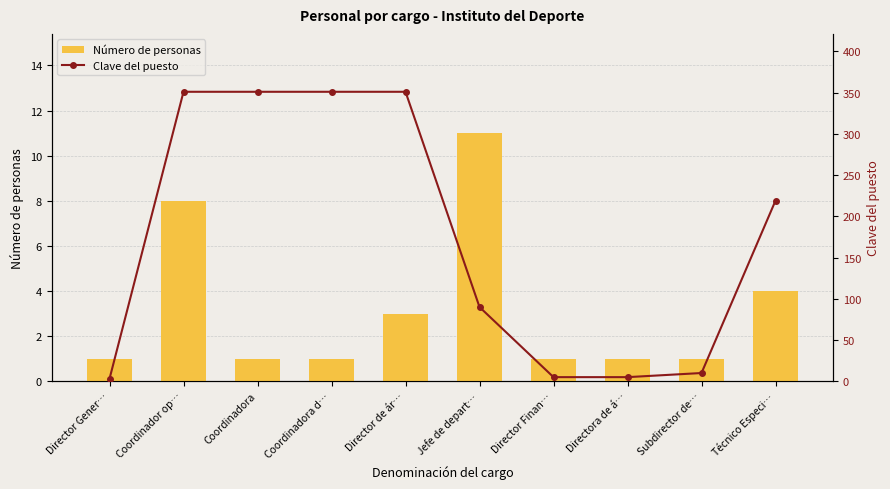

Which series has the largest total across all categories?

Clave del puesto